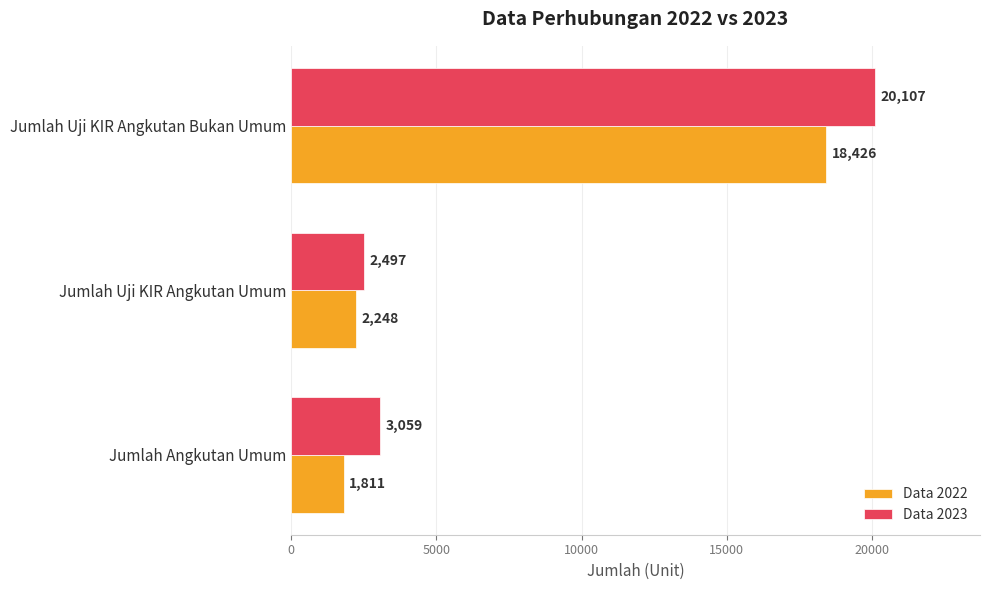

Which label corresponds to the largest value in the chart?

Jumlah Uji KIR Angkutan Bukan Umum